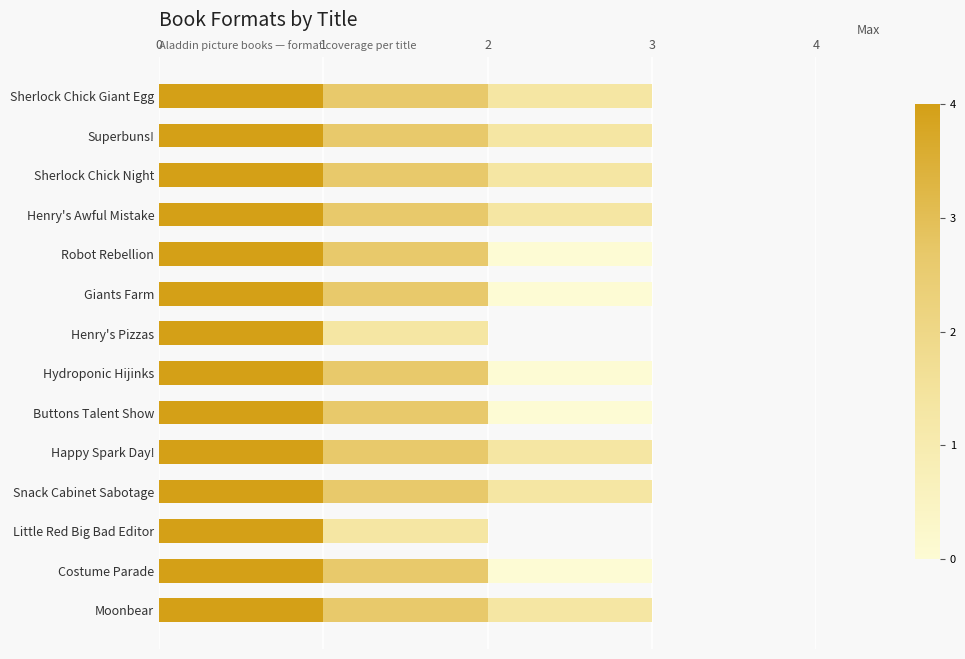

What is the total value across all series at Sherlock Chick Night?

3